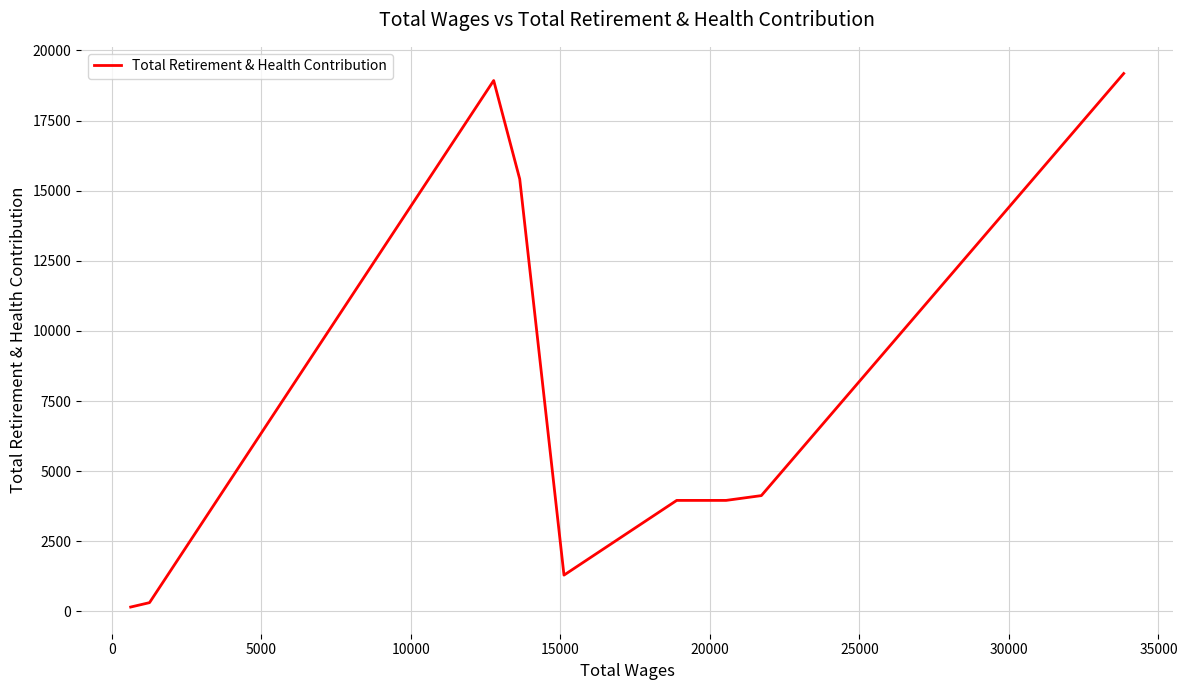

How many values are below 3959?

4